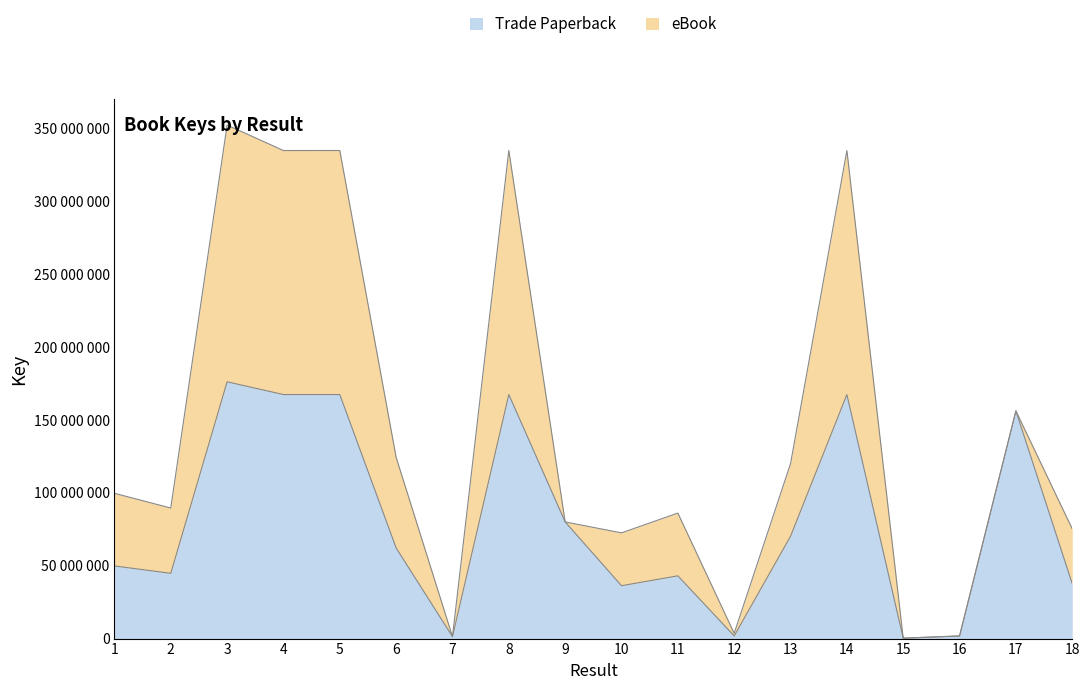

List the labels in order of value, smallest first.

15, 7, 12, 16, 10, 18, 11, 2, 1, 6, 13, 9, 17, 14, 4, 5, 8, 3